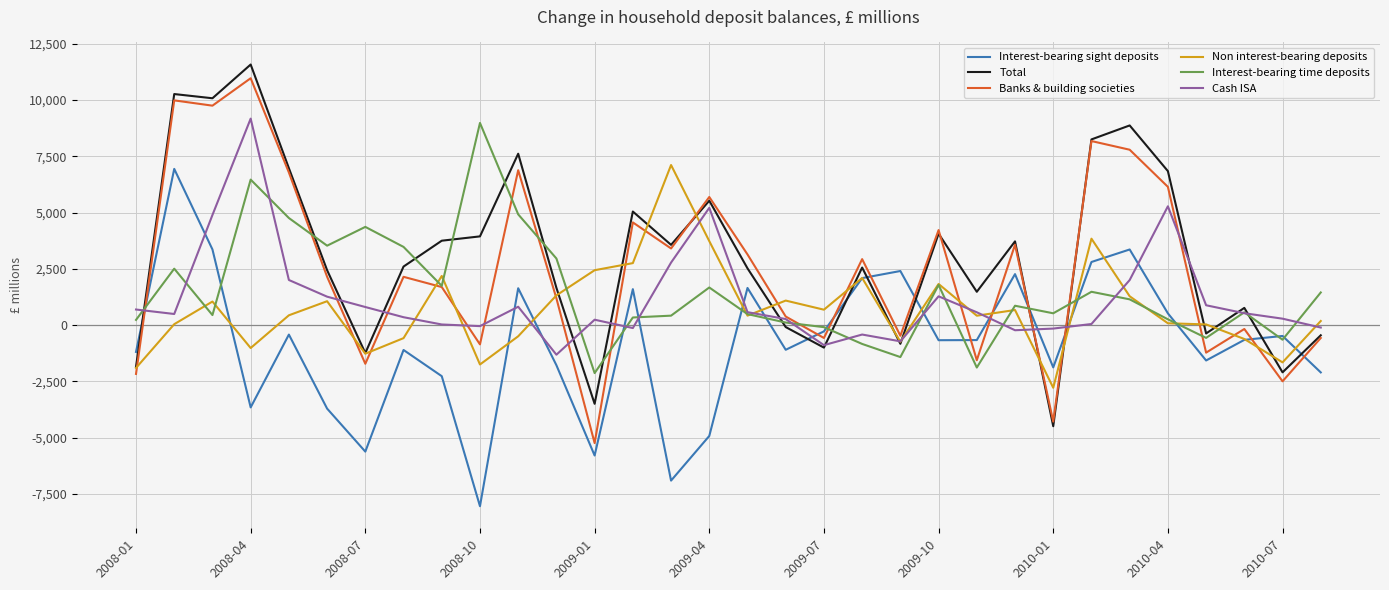

What is the minimum value for Interest-bearing time deposits?

-2131